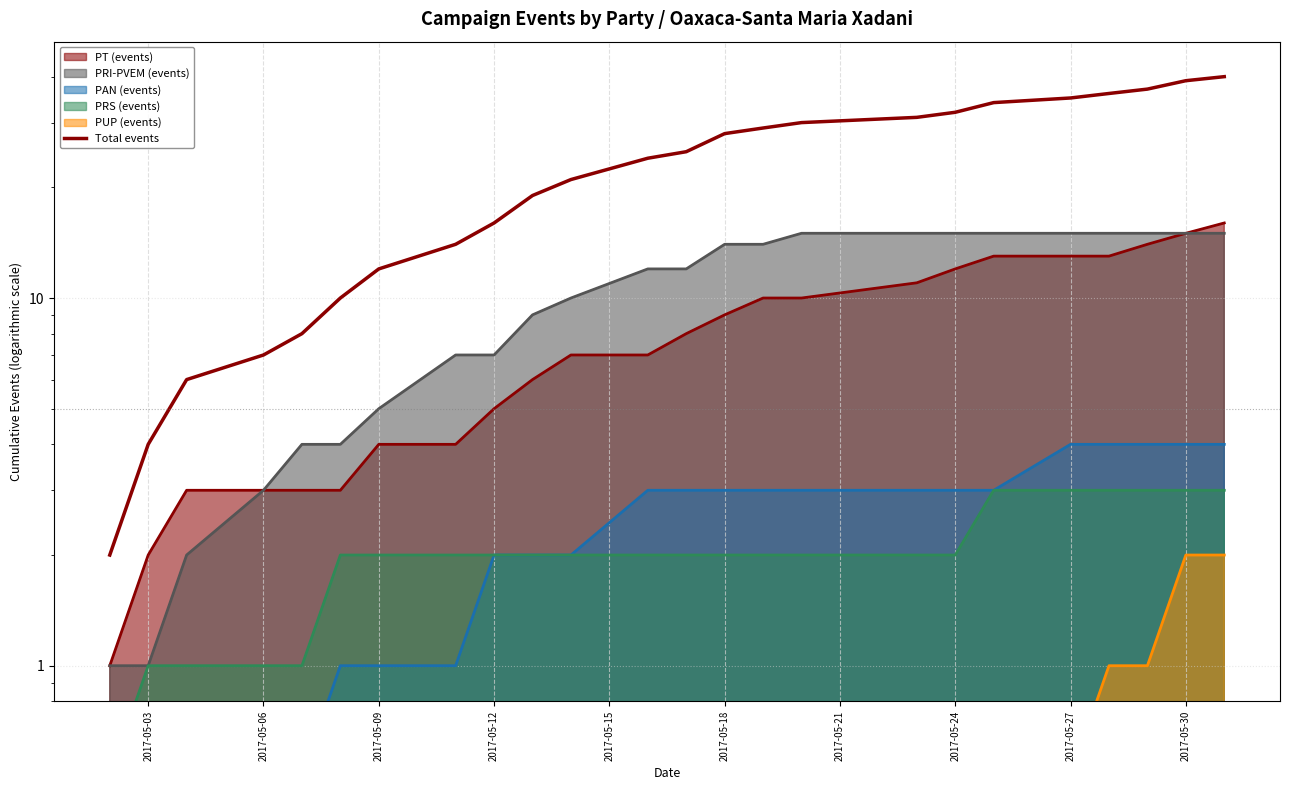

The chart shows a value of 13 at 2017-05-15. True or false?

False